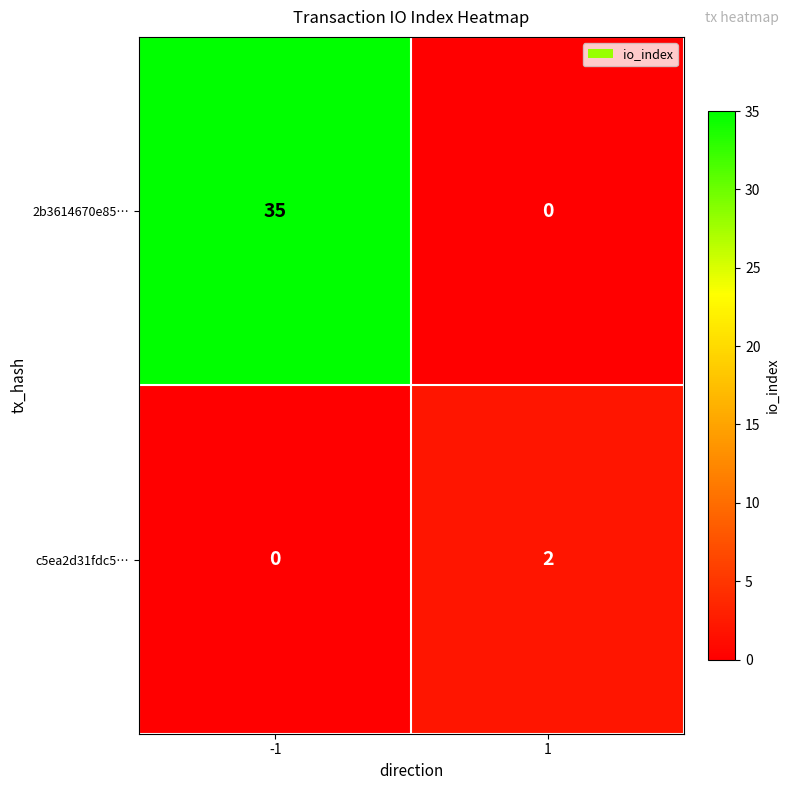

How many data points does each series have?

2